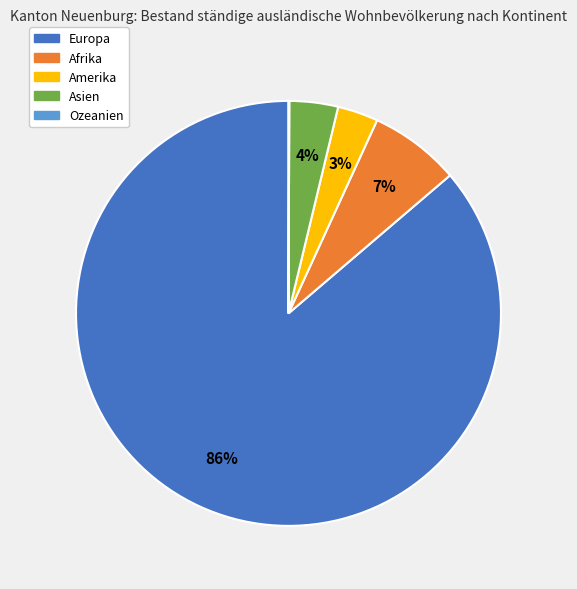

Which category accounts for the majority?

Europa